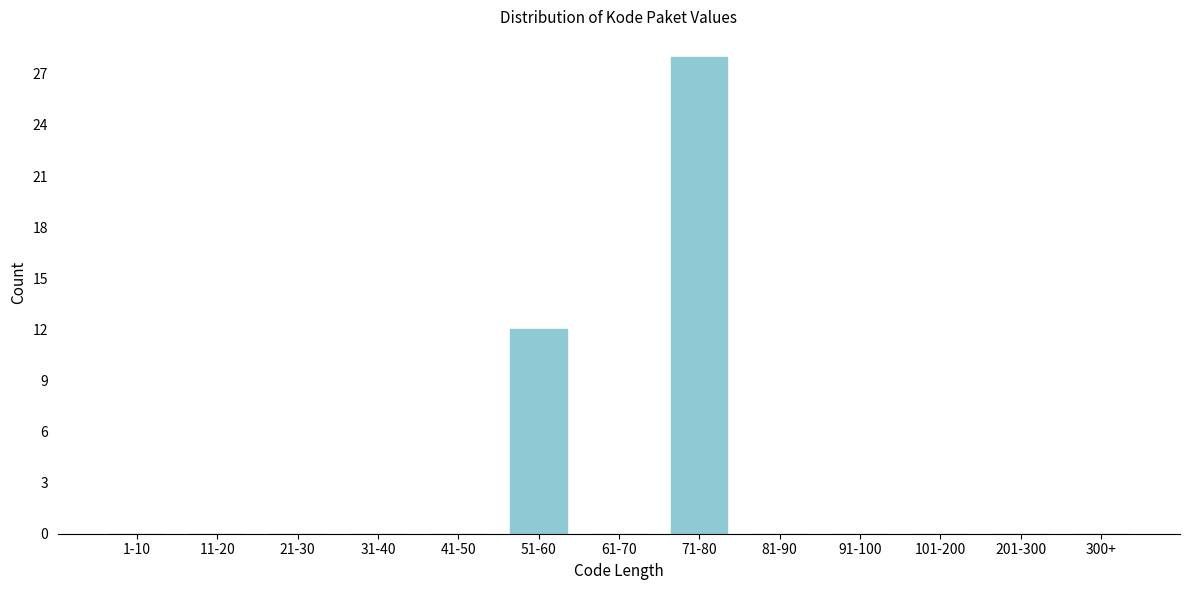

Reading right to left, what are all the values shown in this chart?

300+=0	201-300=0	101-200=0	91-100=0	81-90=0	71-80=28	61-70=0	51-60=12	41-50=0	31-40=0	21-30=0	11-20=0	1-10=0